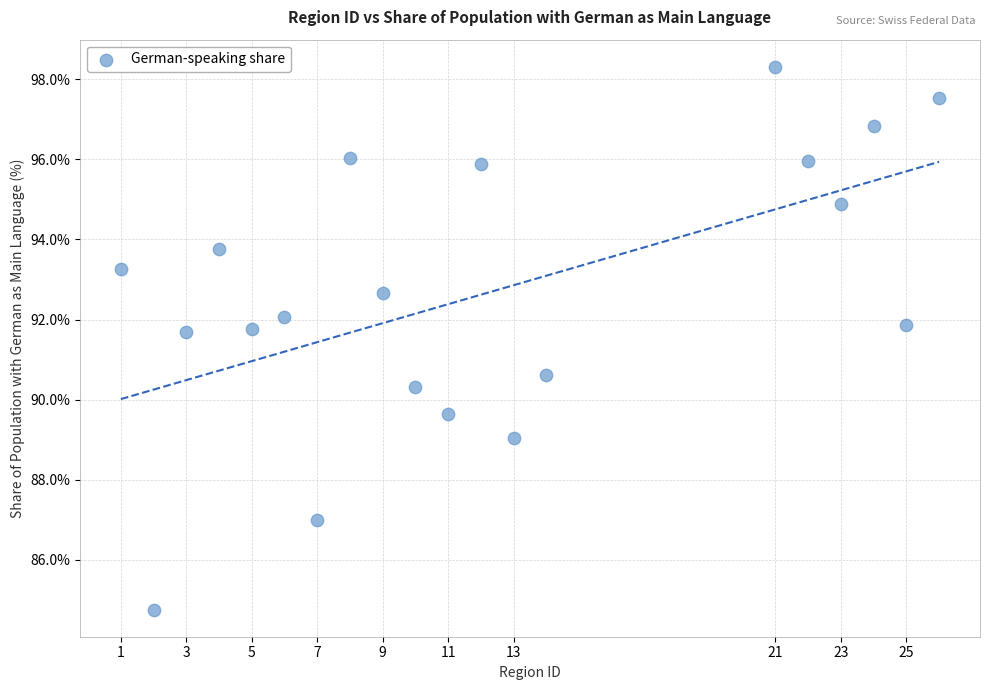

What is the range of X values (max minus min)?

25.0